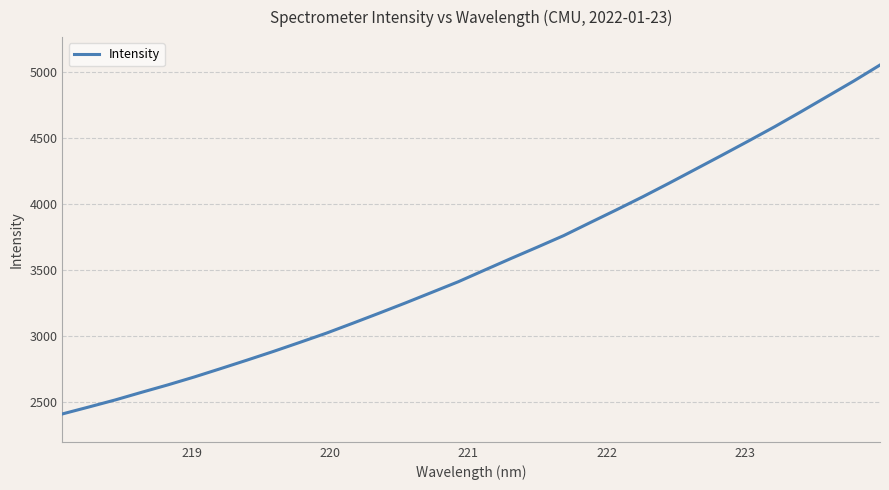

What is the maximum value shown in the chart?

5055.4